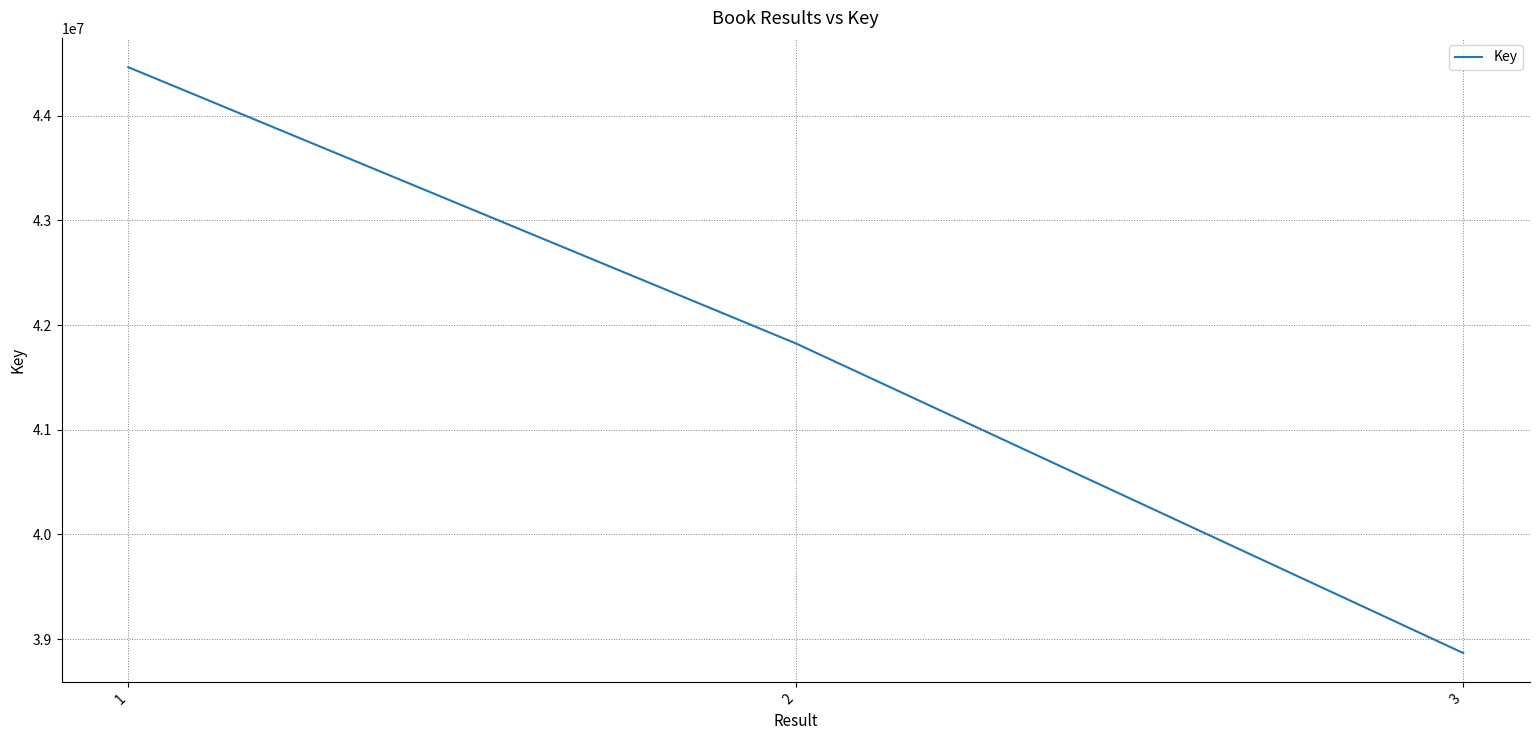

Between 3 and 1, which is larger?

1